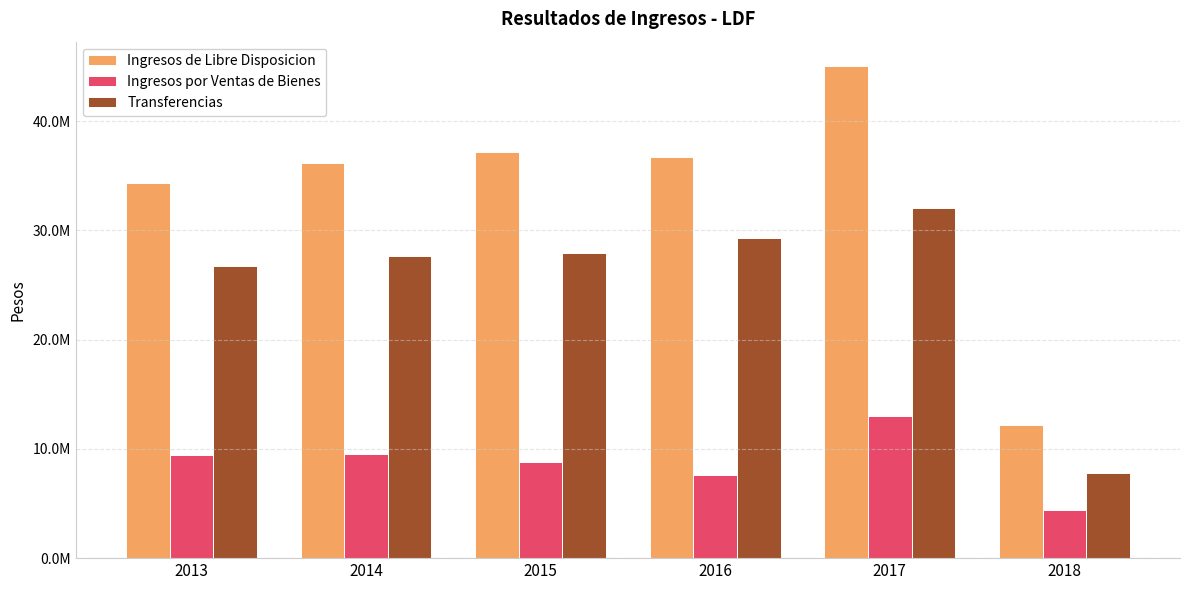

Are the bars grouped side by side (vs. stacked)?

Yes